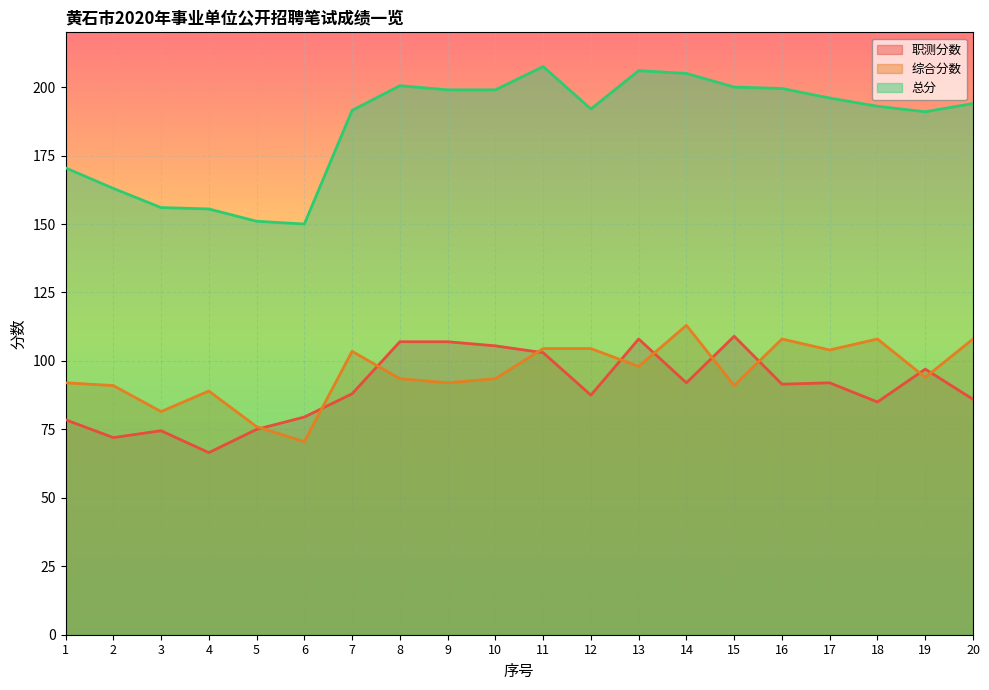

What value does the 总分 series have at 20?

194.0